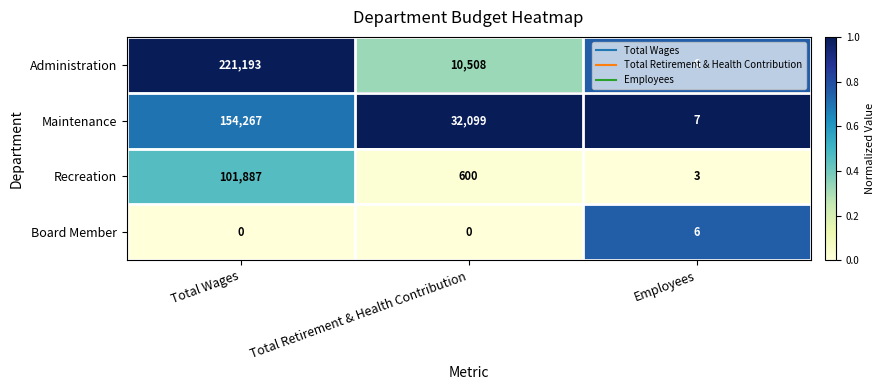

At which category is the sum across all series the highest?

Total Wages